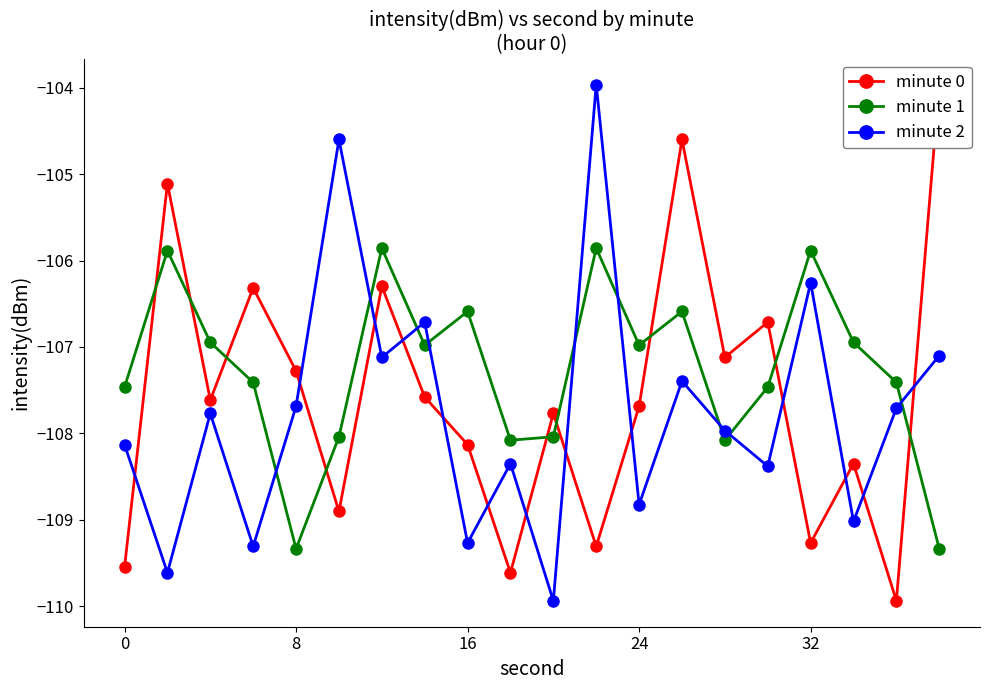

In minute 2, how many points are lower than both neighbors (excluding endpoints)?

8